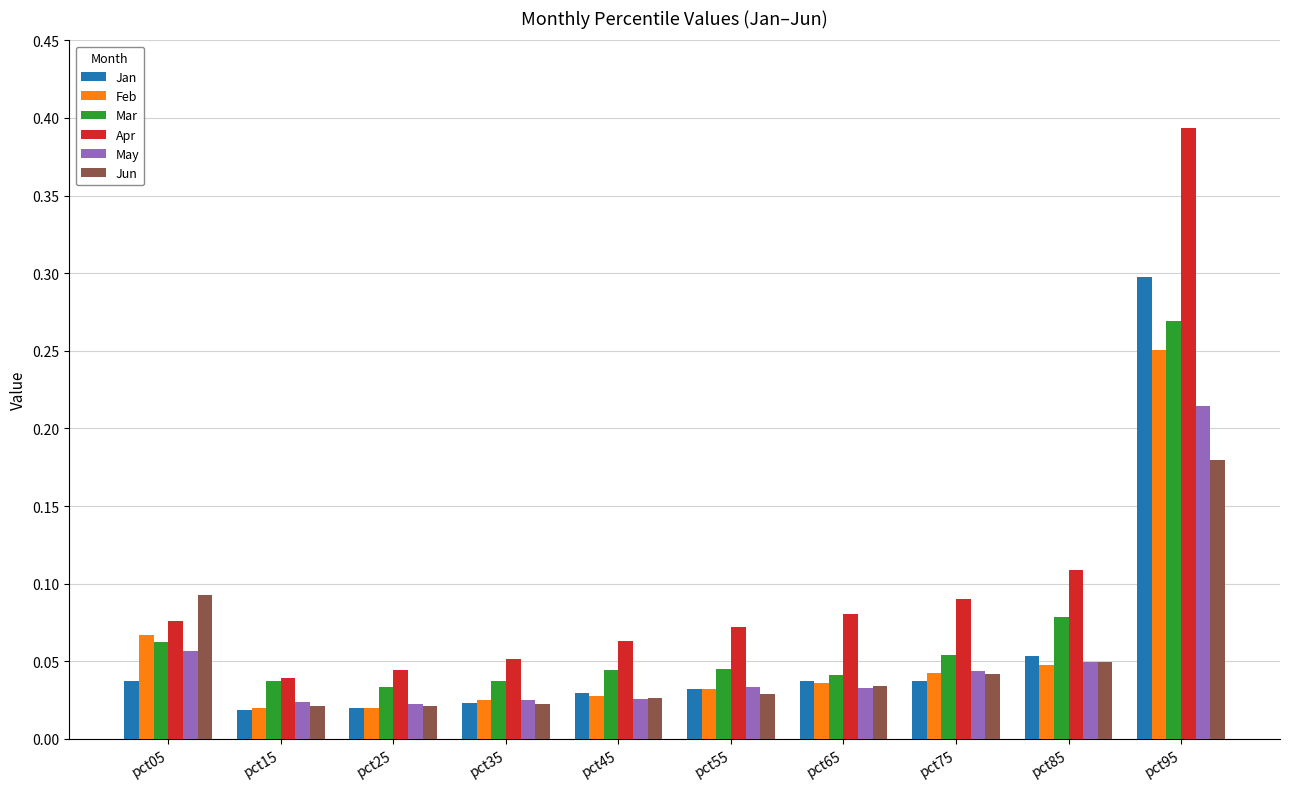

Which category has the highest value across all series?

pct95